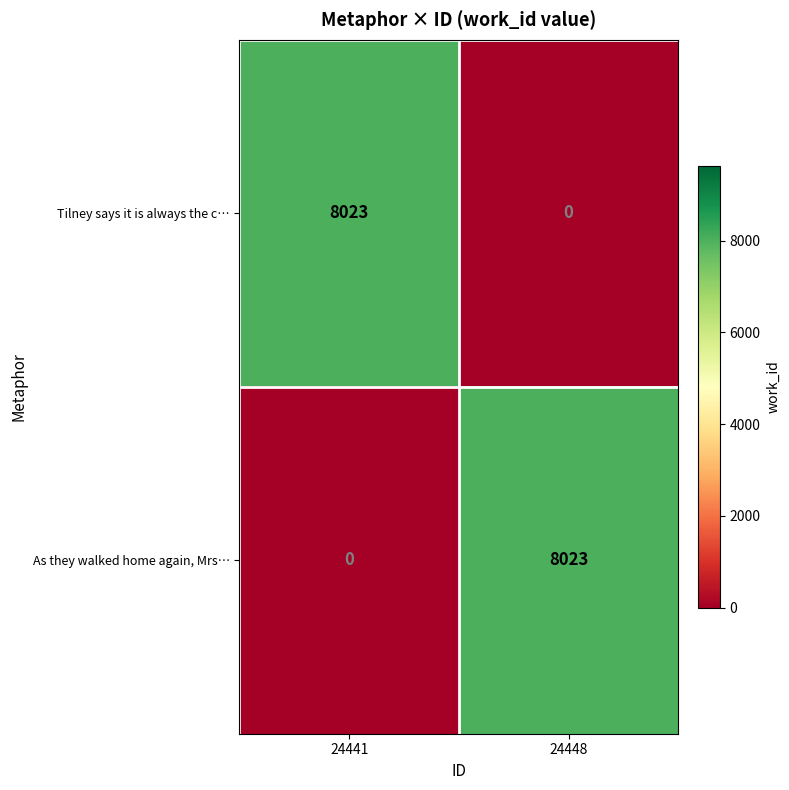

How many positive values does the Tilney says it is always the c… series have?

1